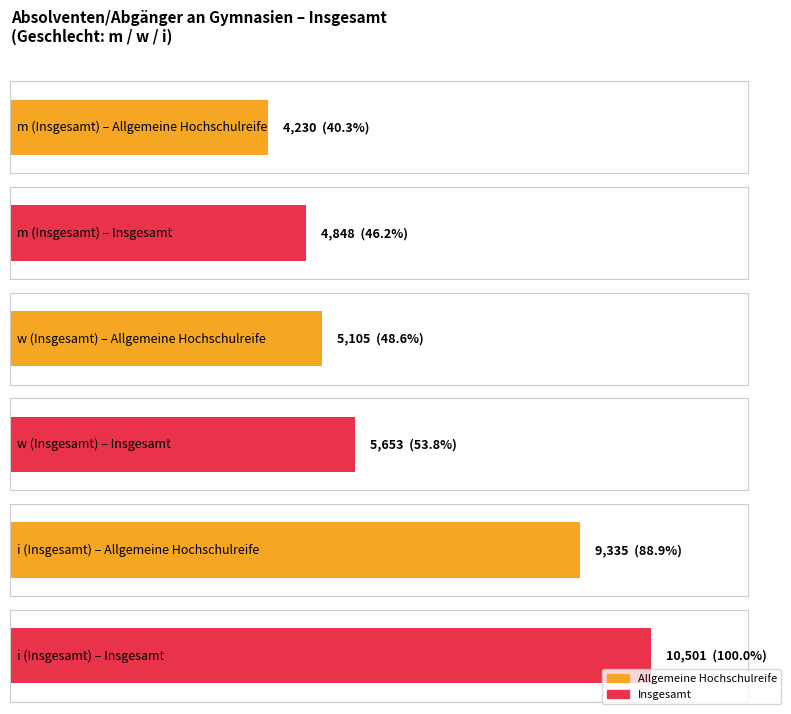

The Allgemeine Hochschulreife series shows 15078 at i. True or false?

False